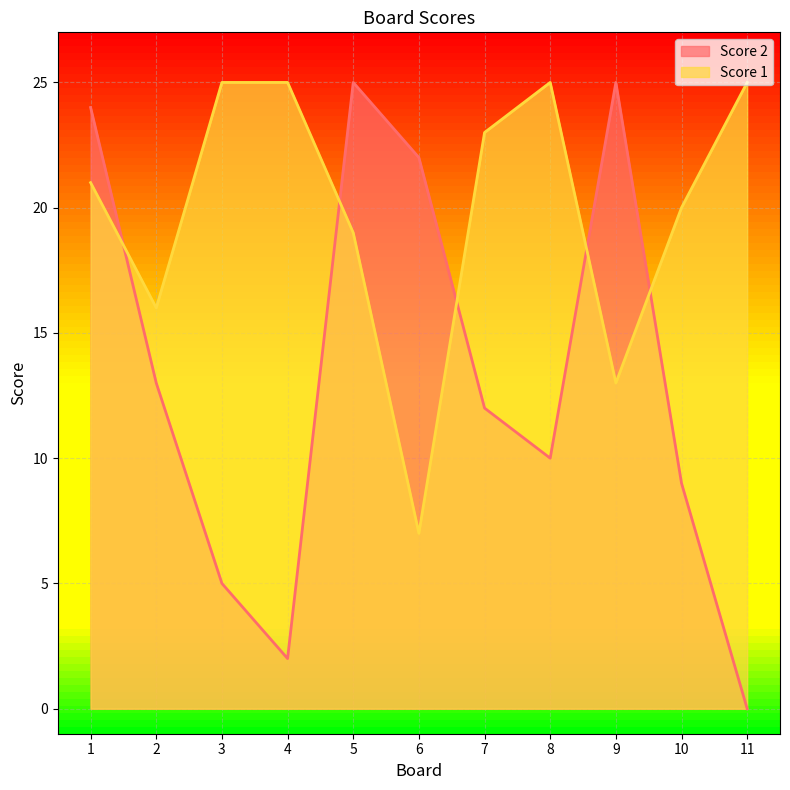

At which label is Score 2 closest to 12?

7